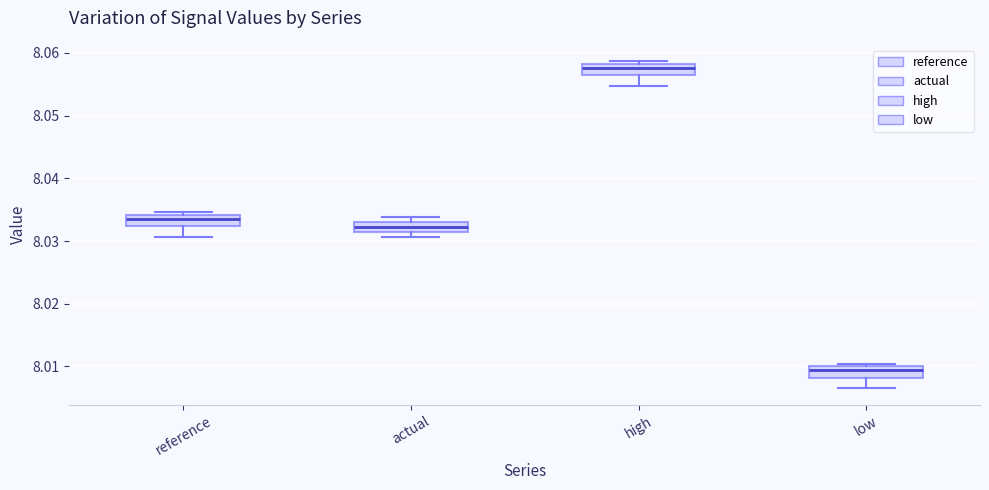

Which box has the lowest median line?

low